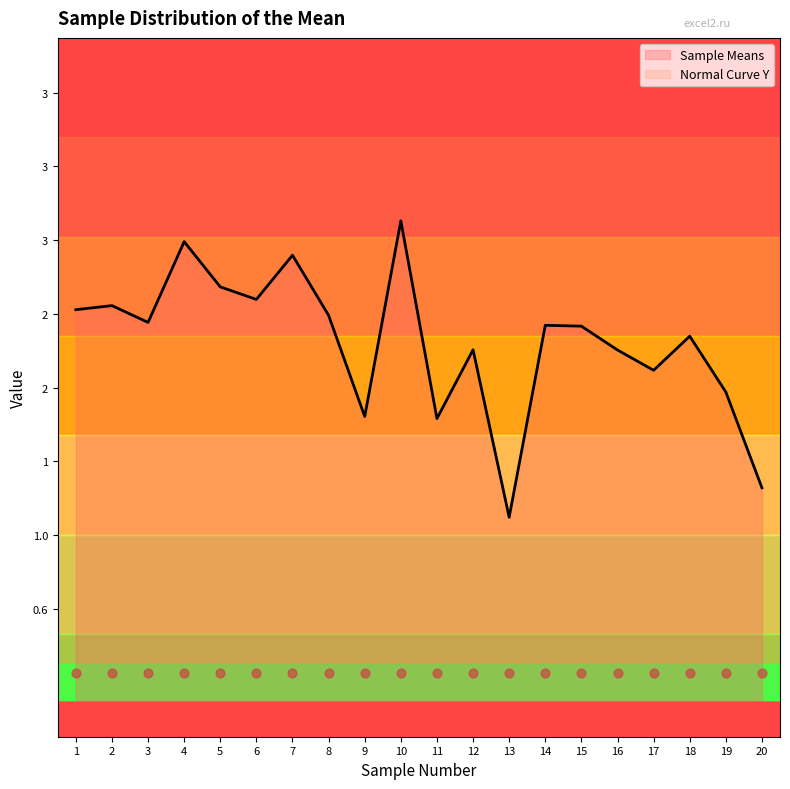

At which category is the sum across all series the highest?

10